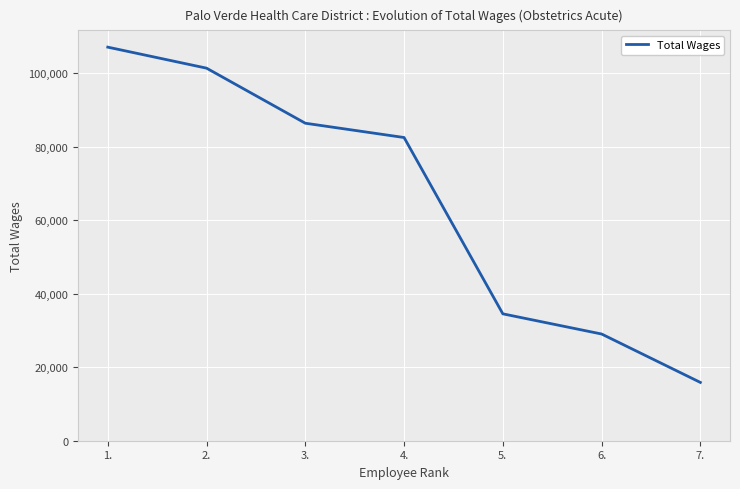

What is the minimum value shown in the chart?

15869